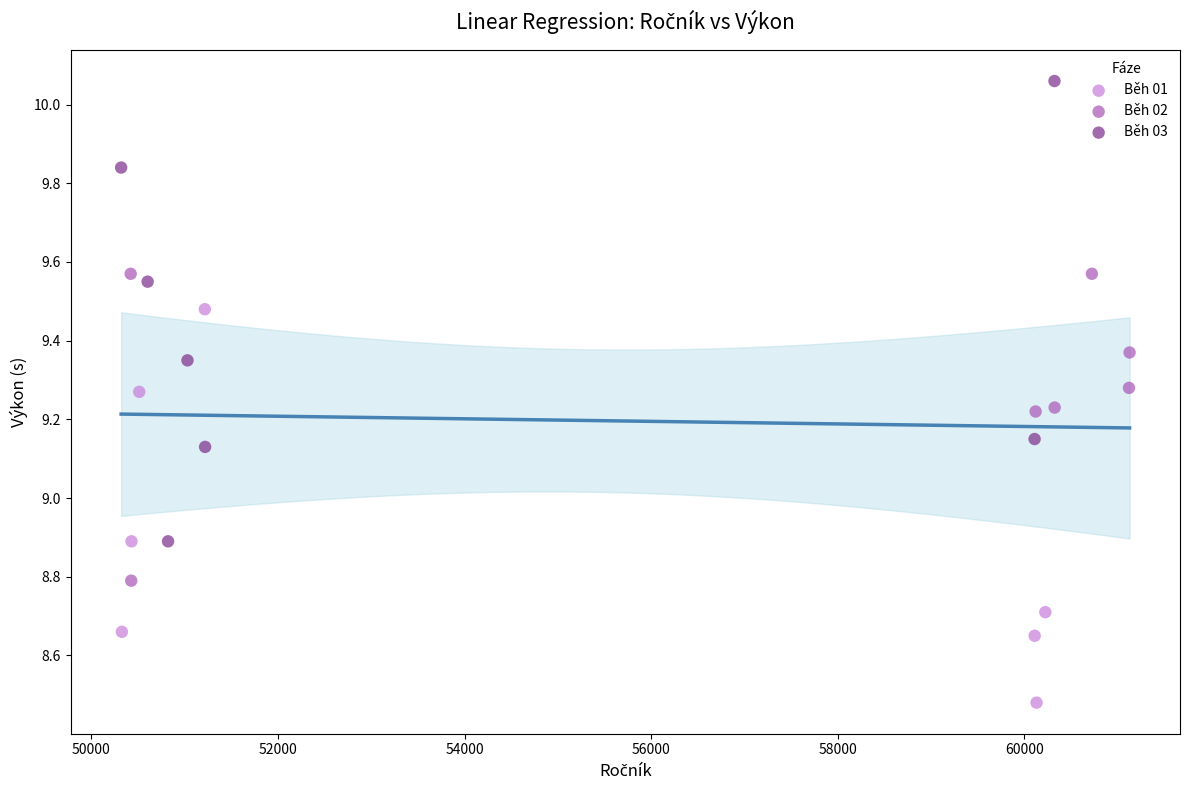

Which series has the widest spread of Y values?

Běh 03